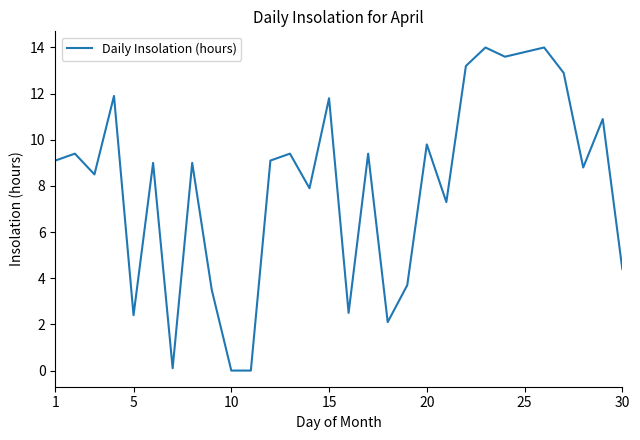

What is the difference between the maximum and minimum values?

14.0